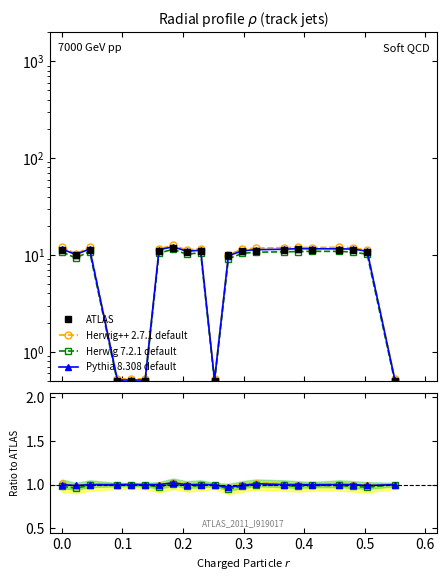

Where do ATLAS and Pythia 8.308 default first cross each other?

0.1 and 0.2